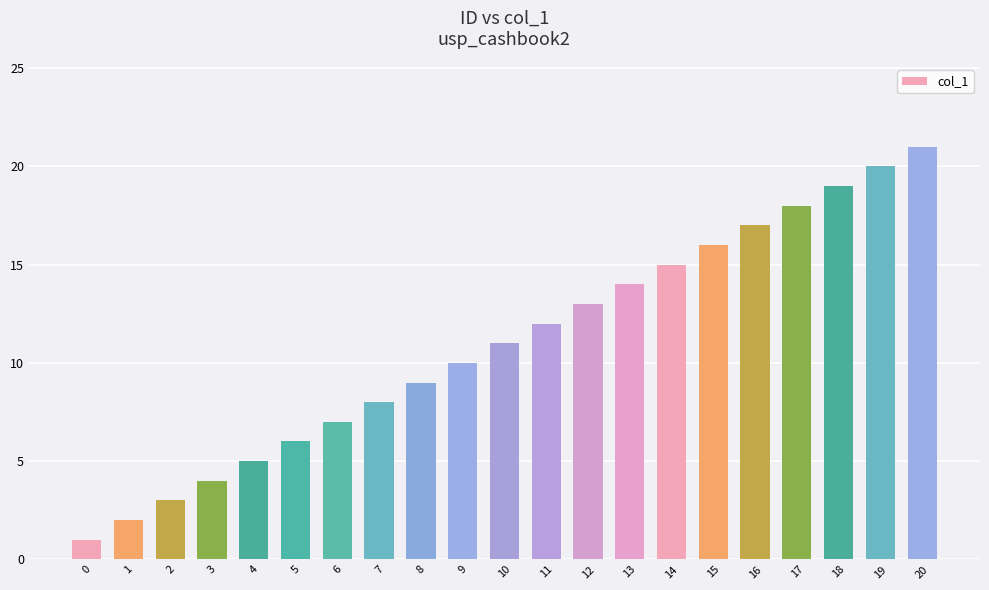

What is the ratio of the value at 12 to the value at 18?

0.7